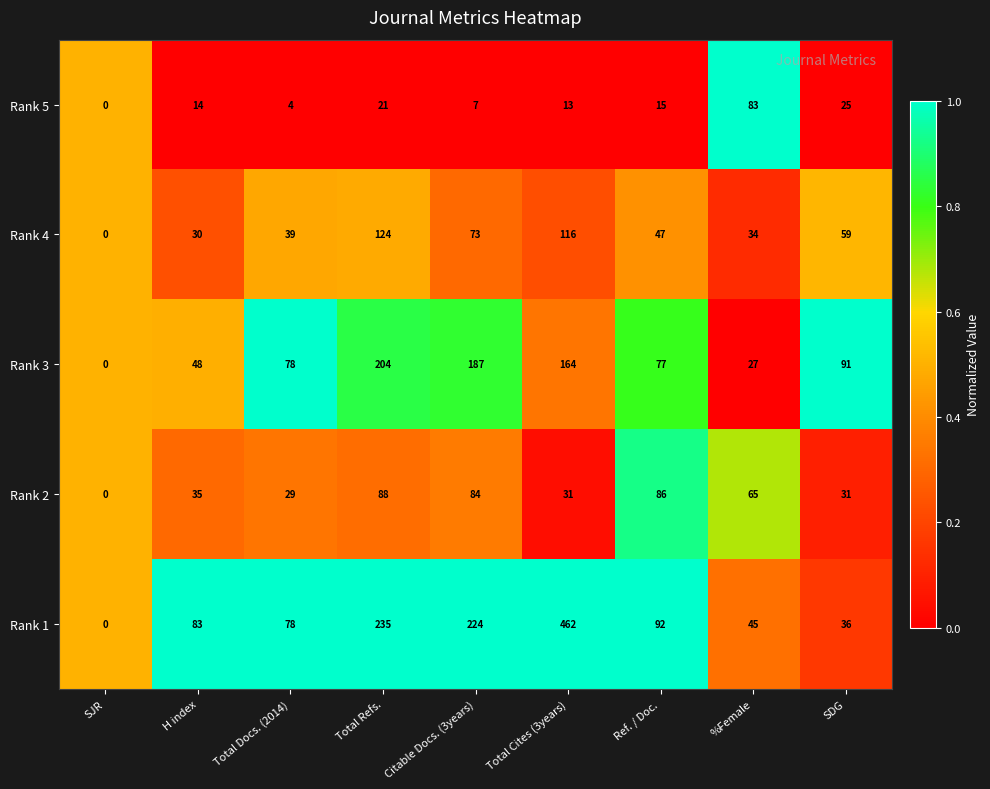

The Rank 3 series shows 204 at Total Refs.. True or false?

True